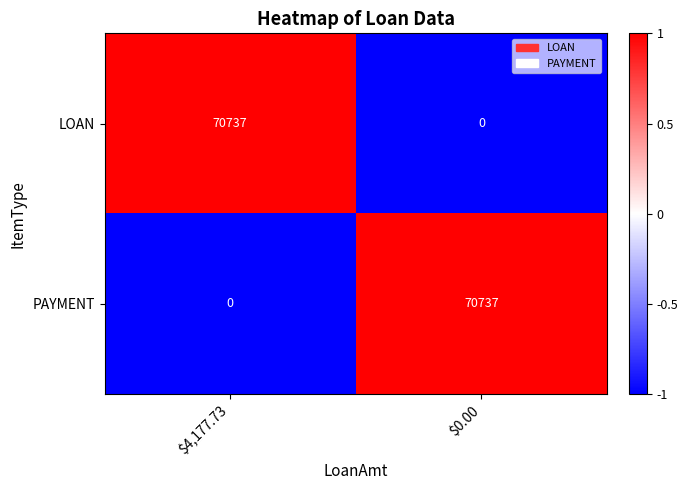

Reading right to left, what are all the values shown in this chart?

LOAN: 0	70737
PAYMENT: 70737	0